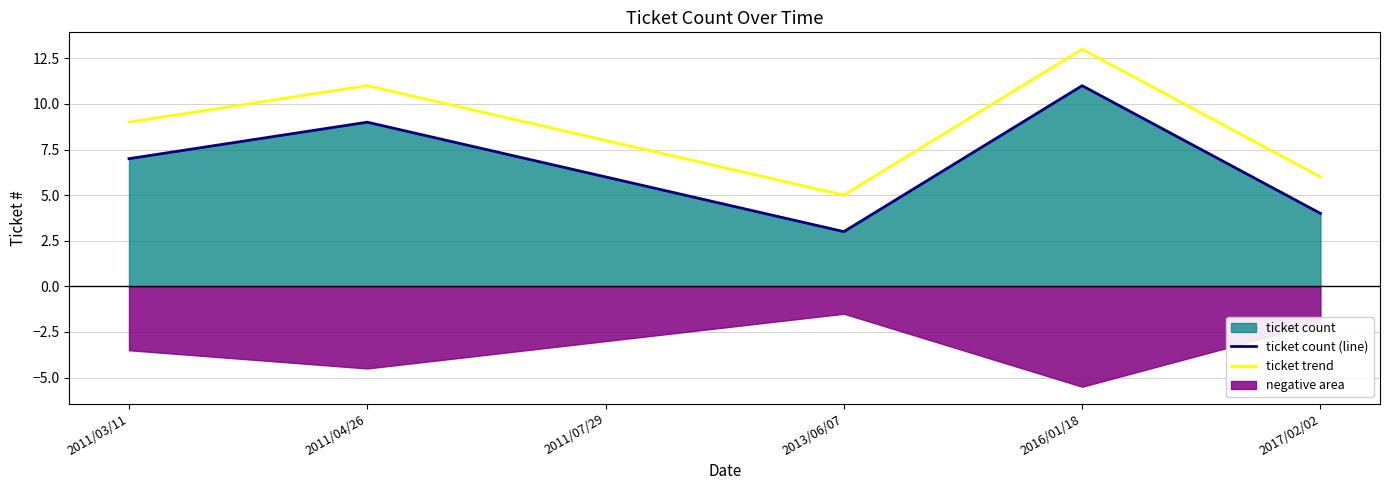

At how many categories does at least one series exceed 6?

4